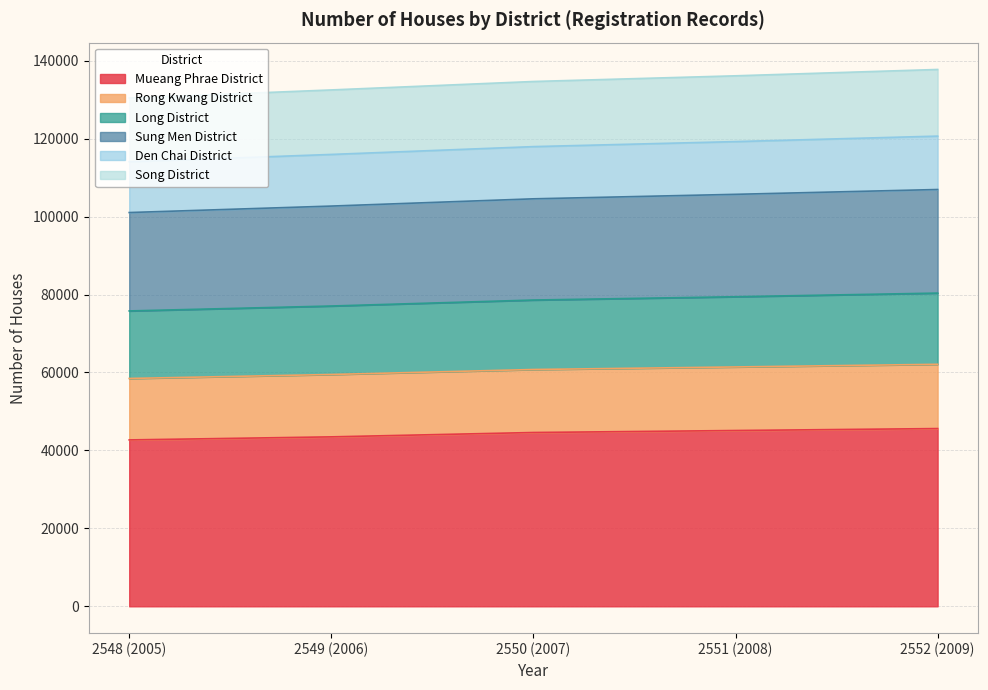

How many lines are shown in the chart?

6